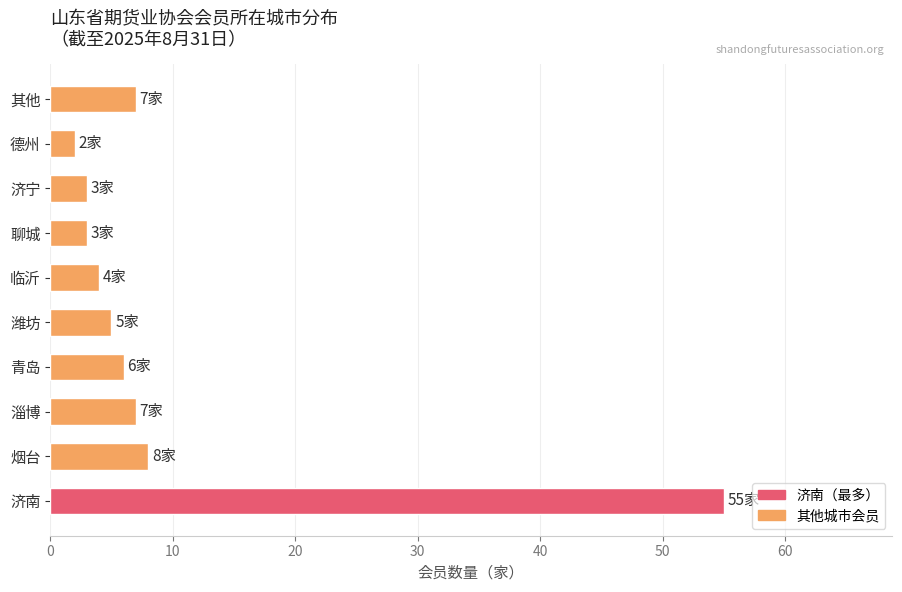

Which category has the lowest value across all series?

德州